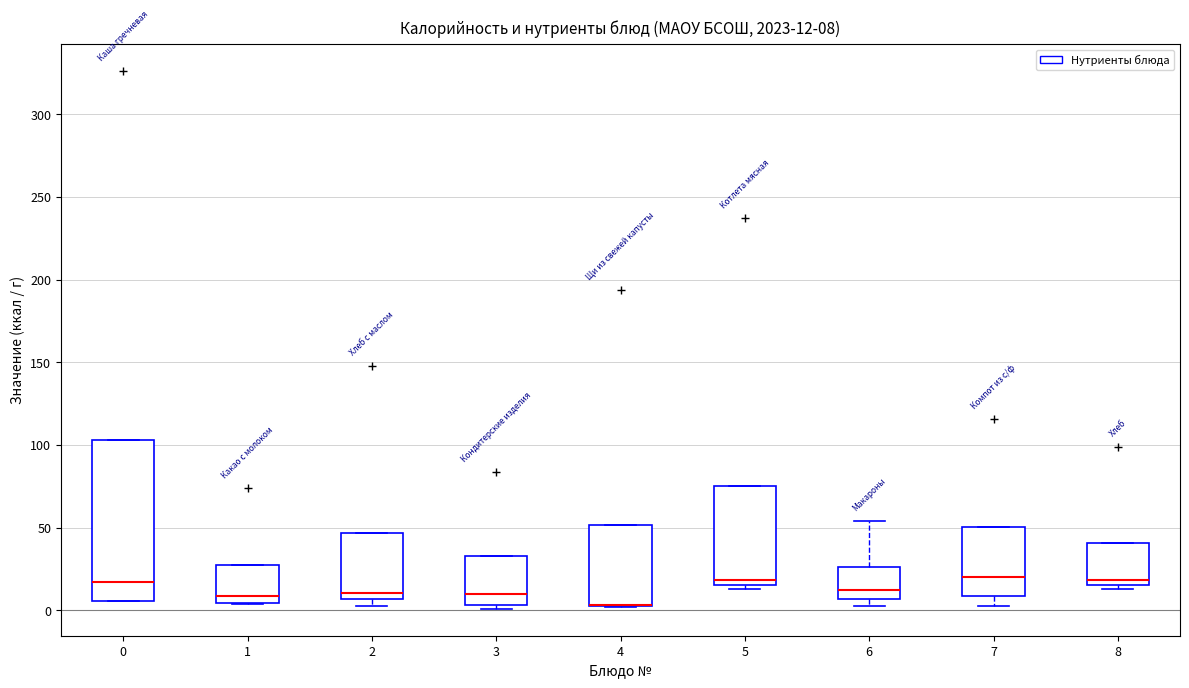

Which box is the tallest, from its lower edge to its upper edge?

0